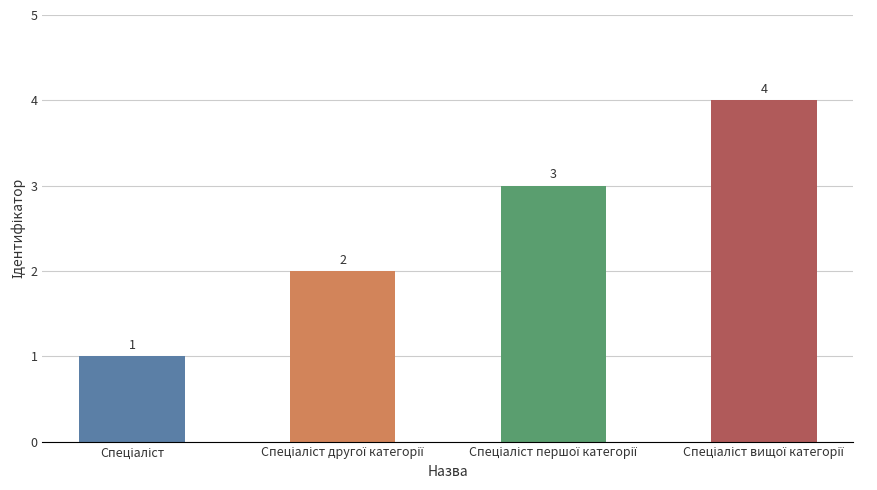

Count the values in the range 2 to 4.

3